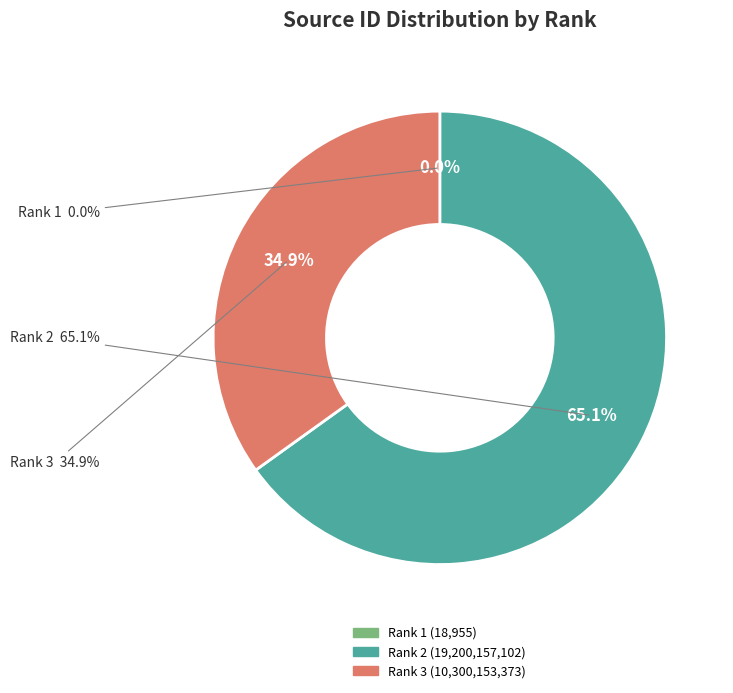

What is the largest slice in the pie chart?

Rank 2